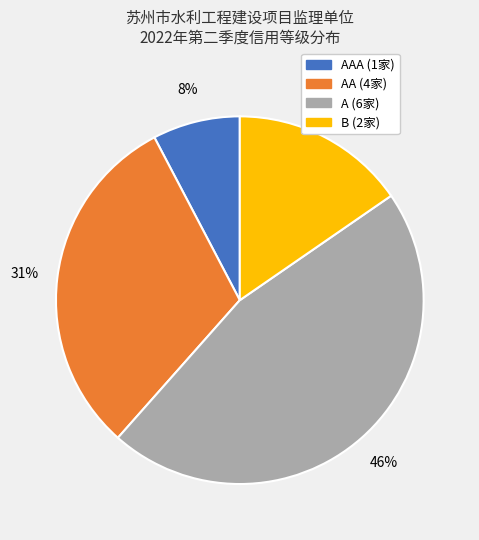

Is there a majority slice in this chart?

No